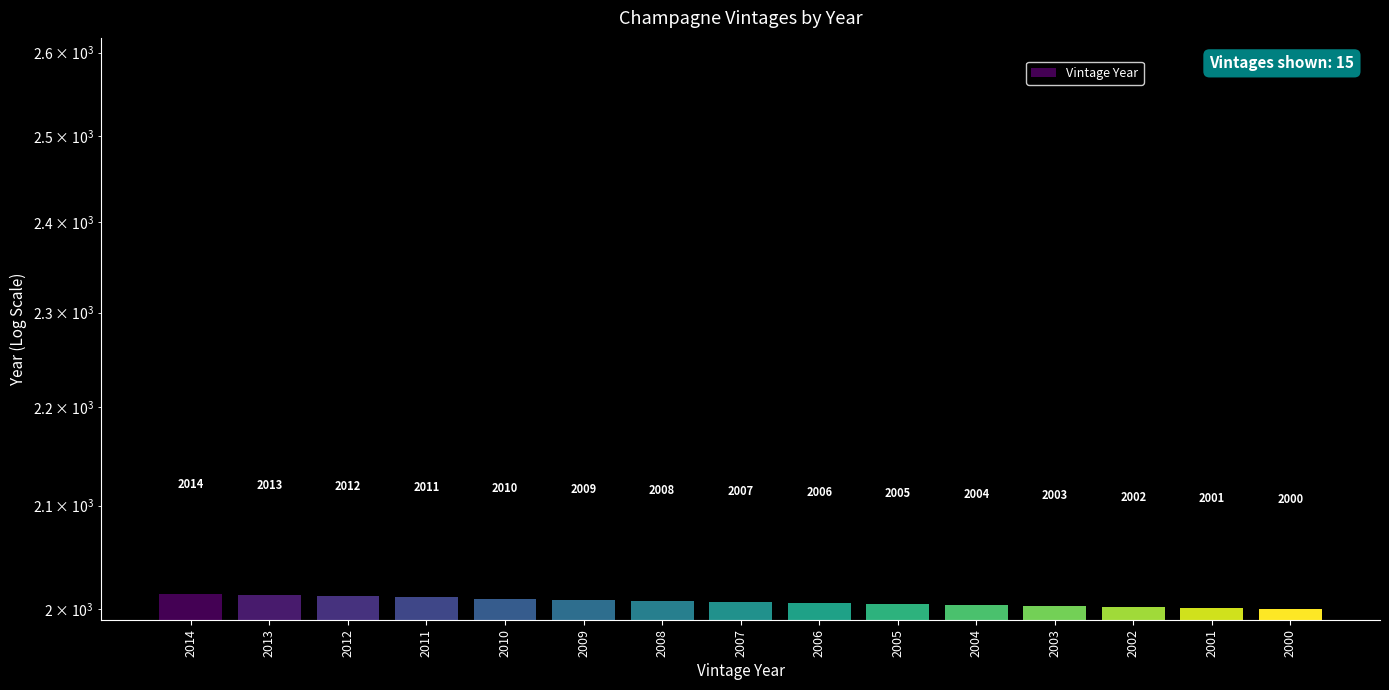

How many data points are above 2007?

7